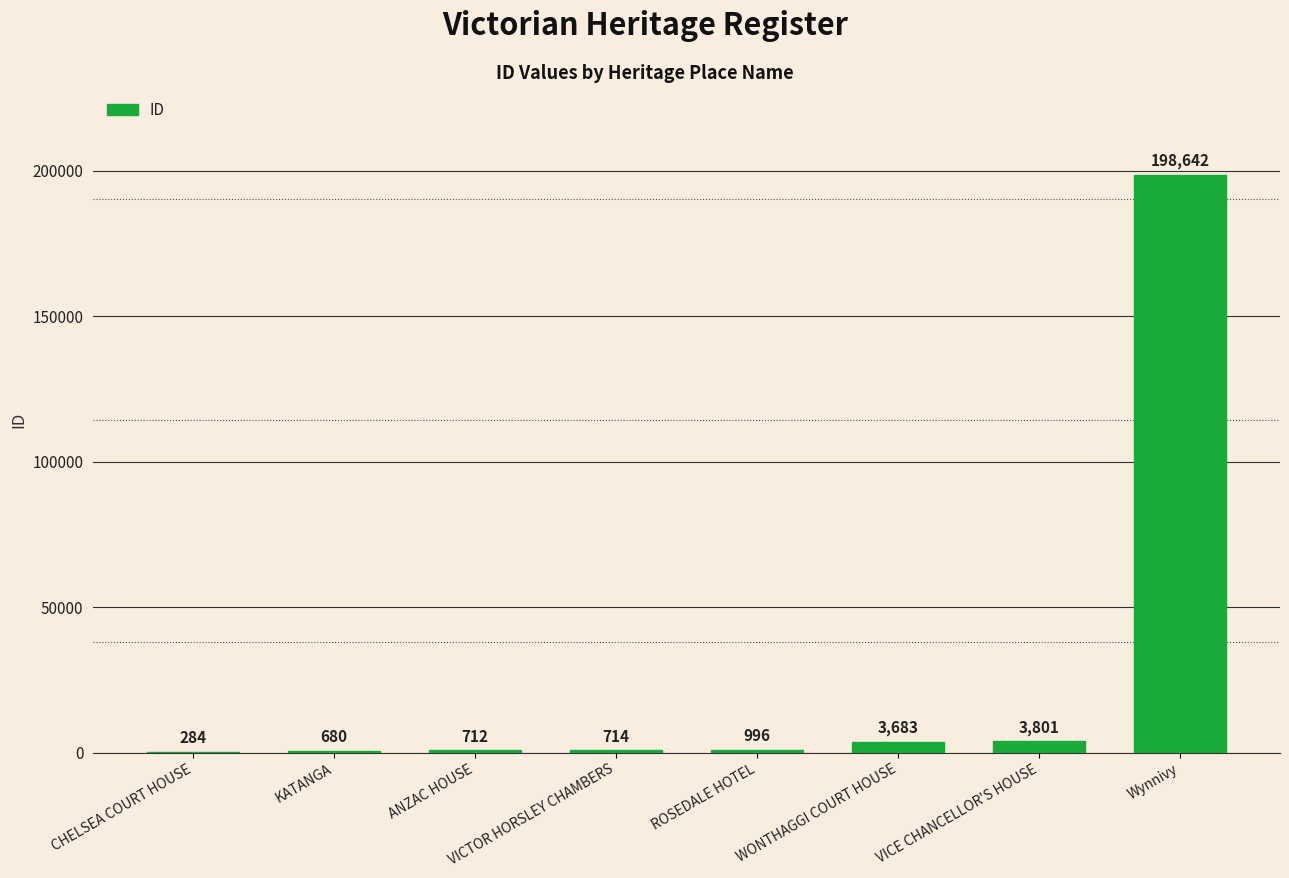

Which has a higher value, ANZAC HOUSE or VICE CHANCELLOR'S HOUSE?

VICE CHANCELLOR'S HOUSE